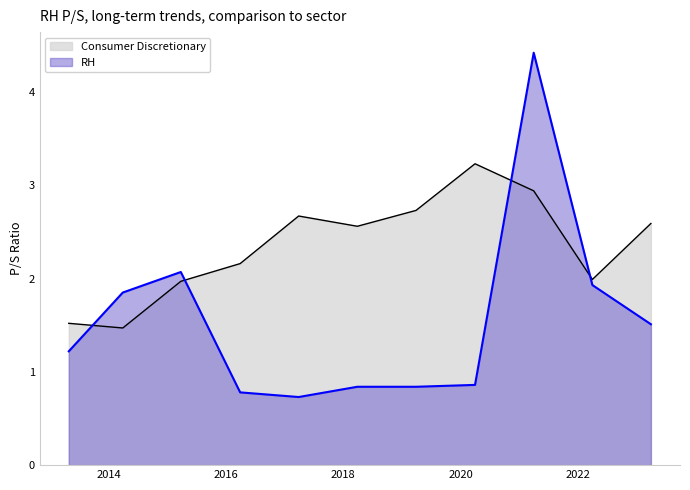

What are all the series names shown in the legend?

Consumer Discretionary, RH